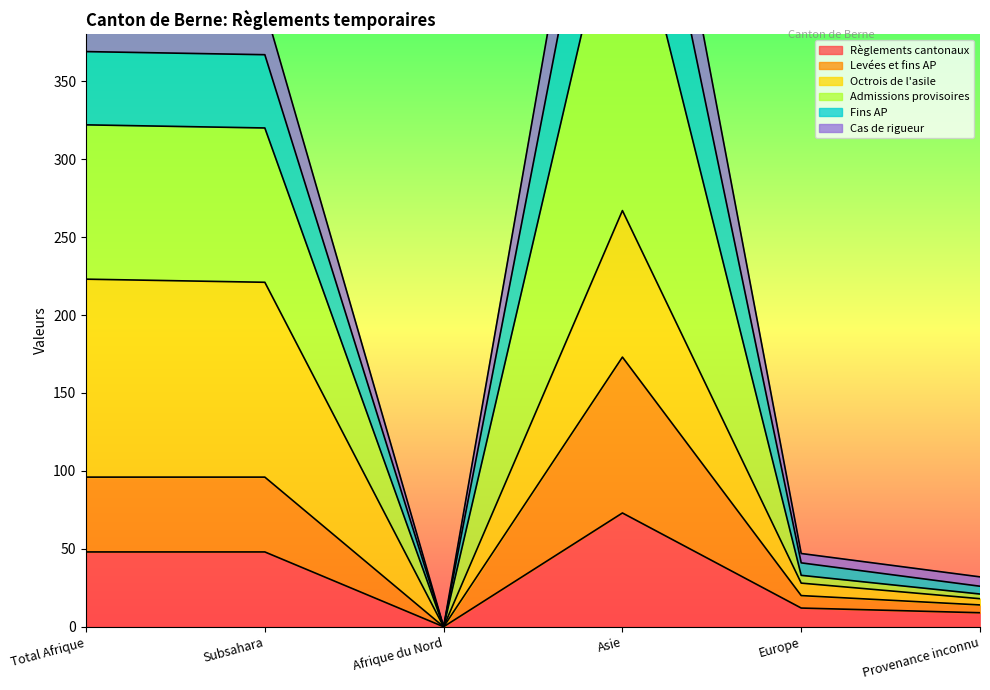

What is the greatest value displayed?

655